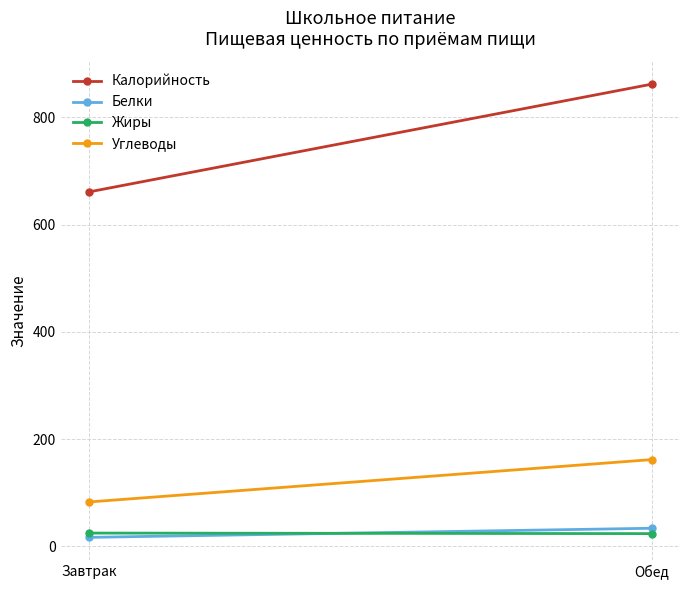

At how many categories does at least one series exceed 302?

2